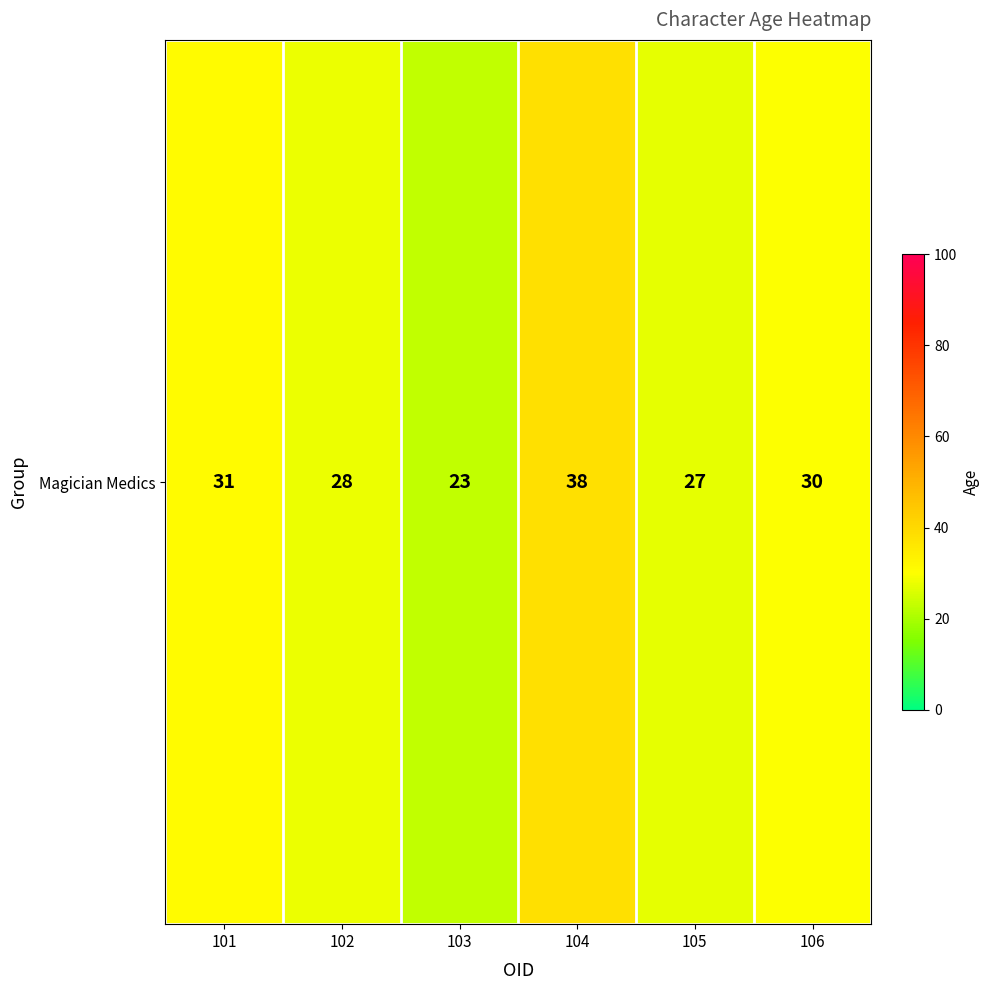

Which has a higher value, 104 or 102?

104